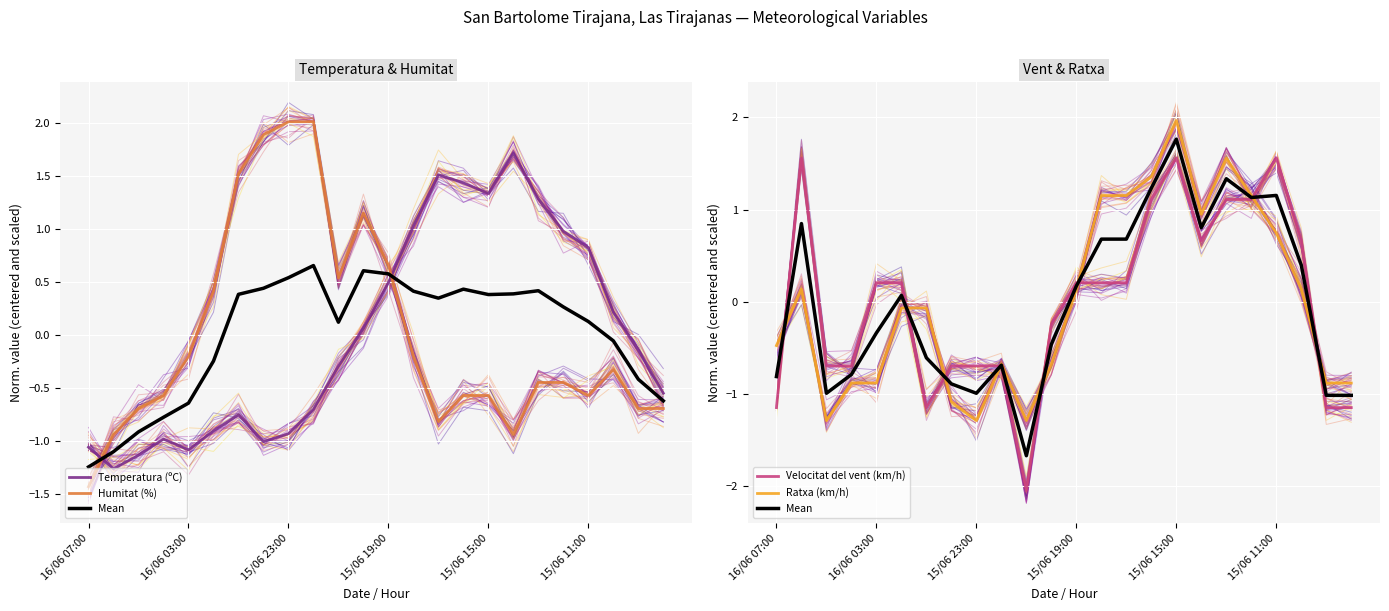

Which series ends up on top after the final intersection of Mean and Velocitat del vent (km/h)?

Mean